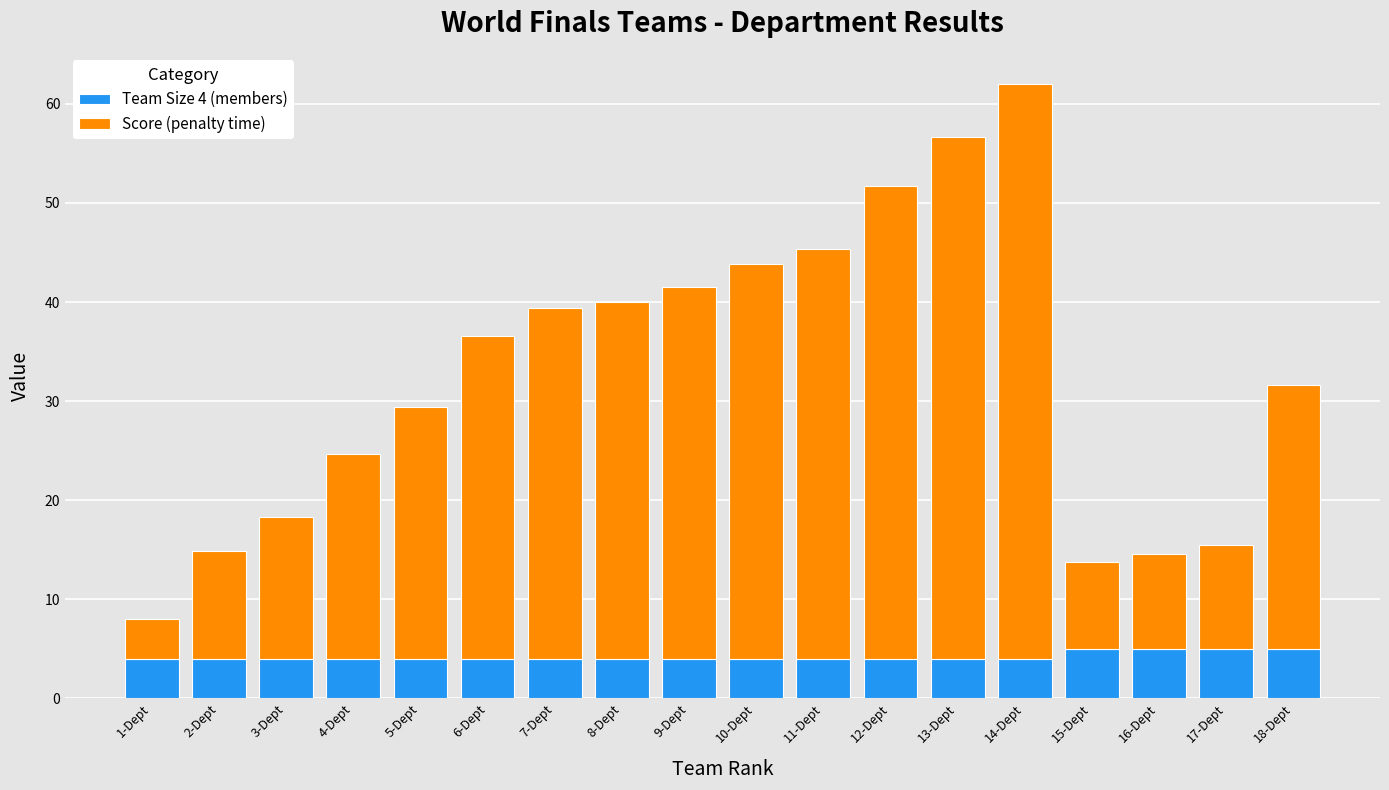

True or false: Team Size 4 (members) has a value of 7.1 at 12-Dept.

False